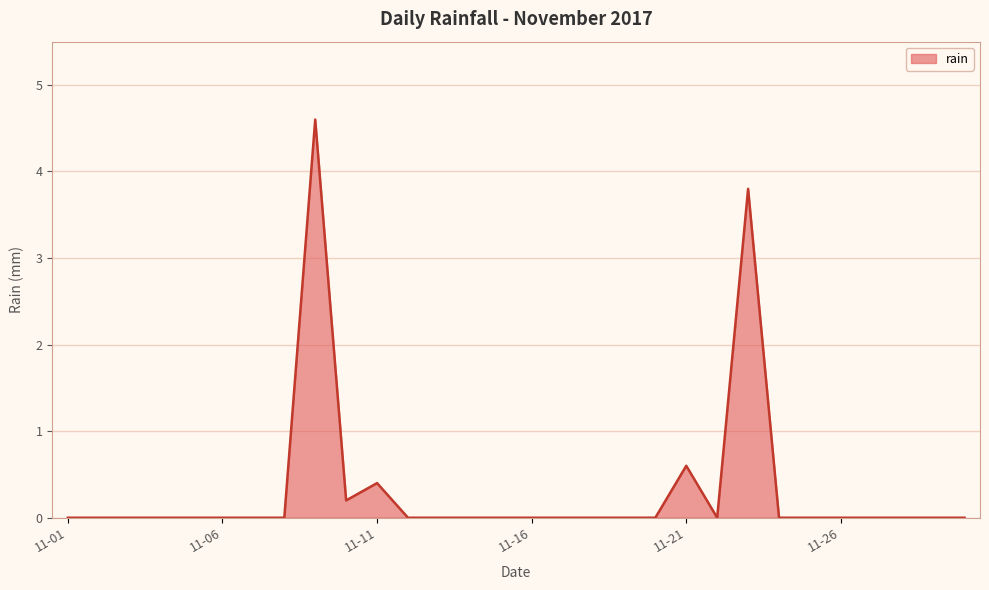

What is the maximum value shown in the chart?

4.6